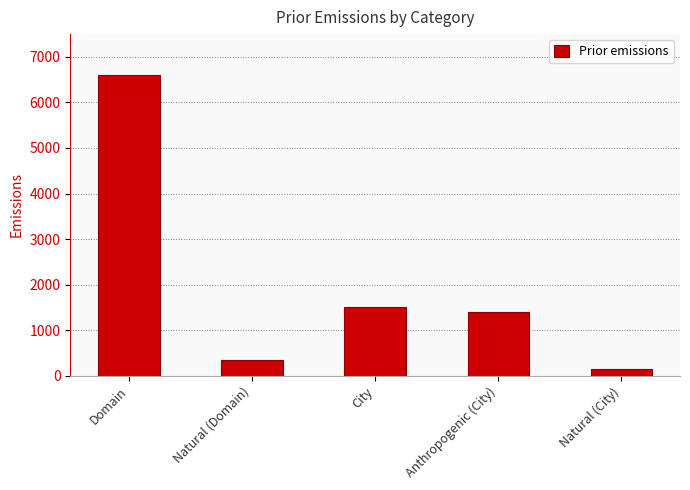

At which category does the chart reach its peak across all series?

Domain